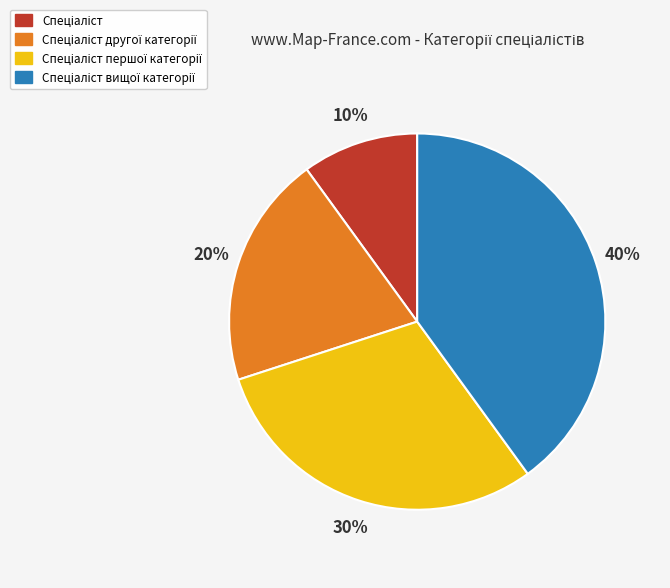

Is there a majority slice in this chart?

No